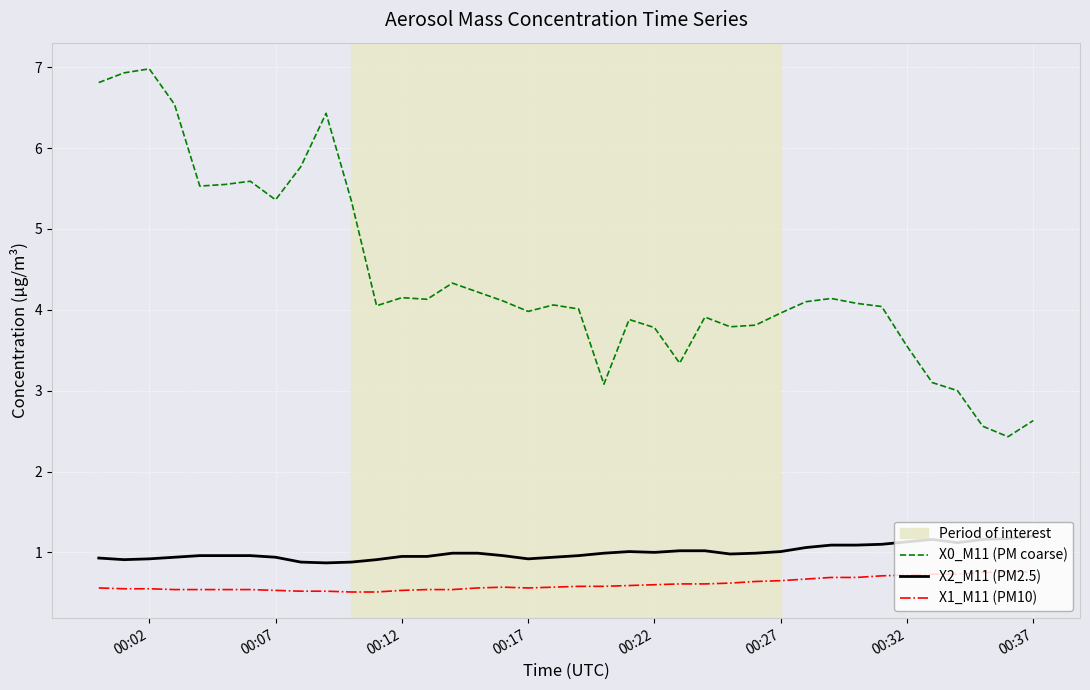

Which series has the widest spread of values?

X0_M11 (PM coarse)